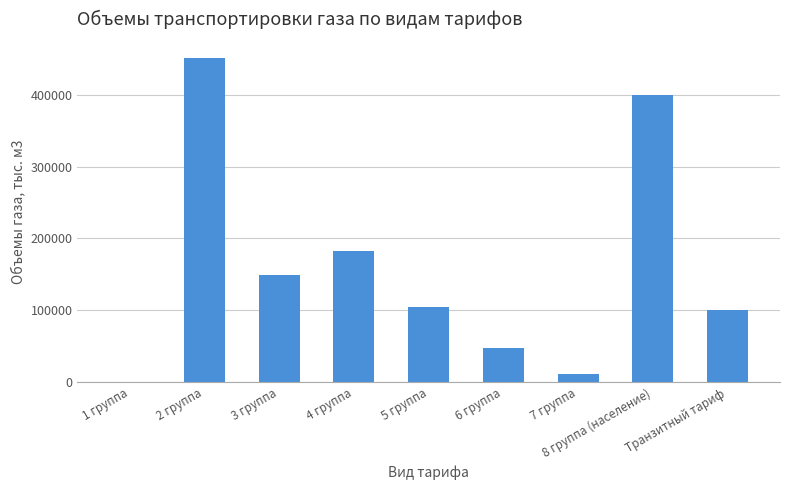

What is the sum of the values at 3 группа and 2 группа?

600118.6